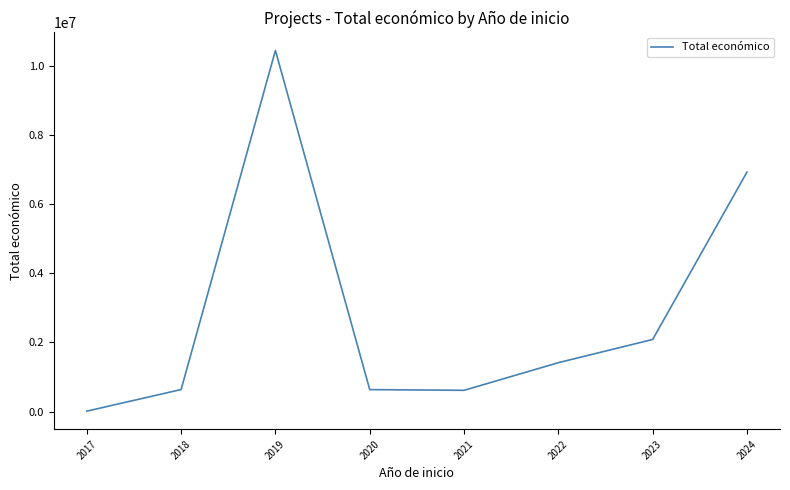

The value at 2023 is 3268795. True or false?

False